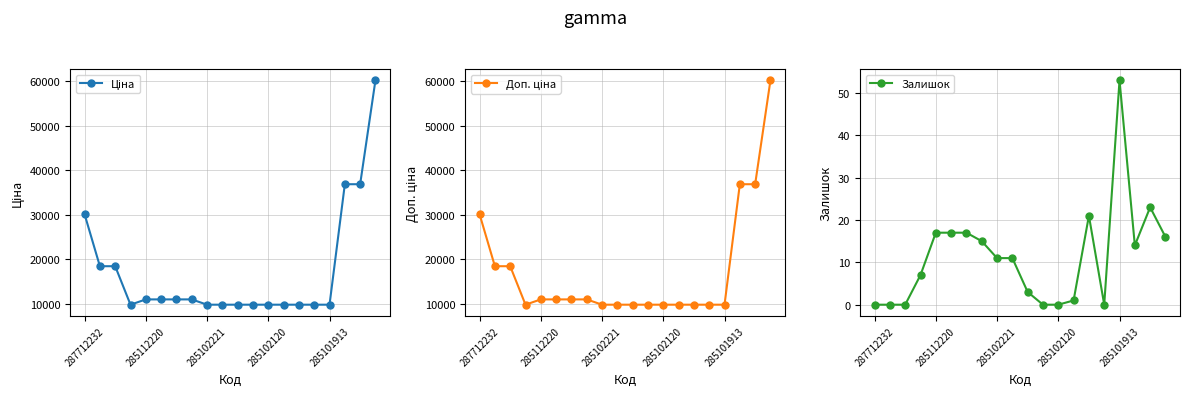

True or false: Залишок and Ціна intersect in this chart.

False